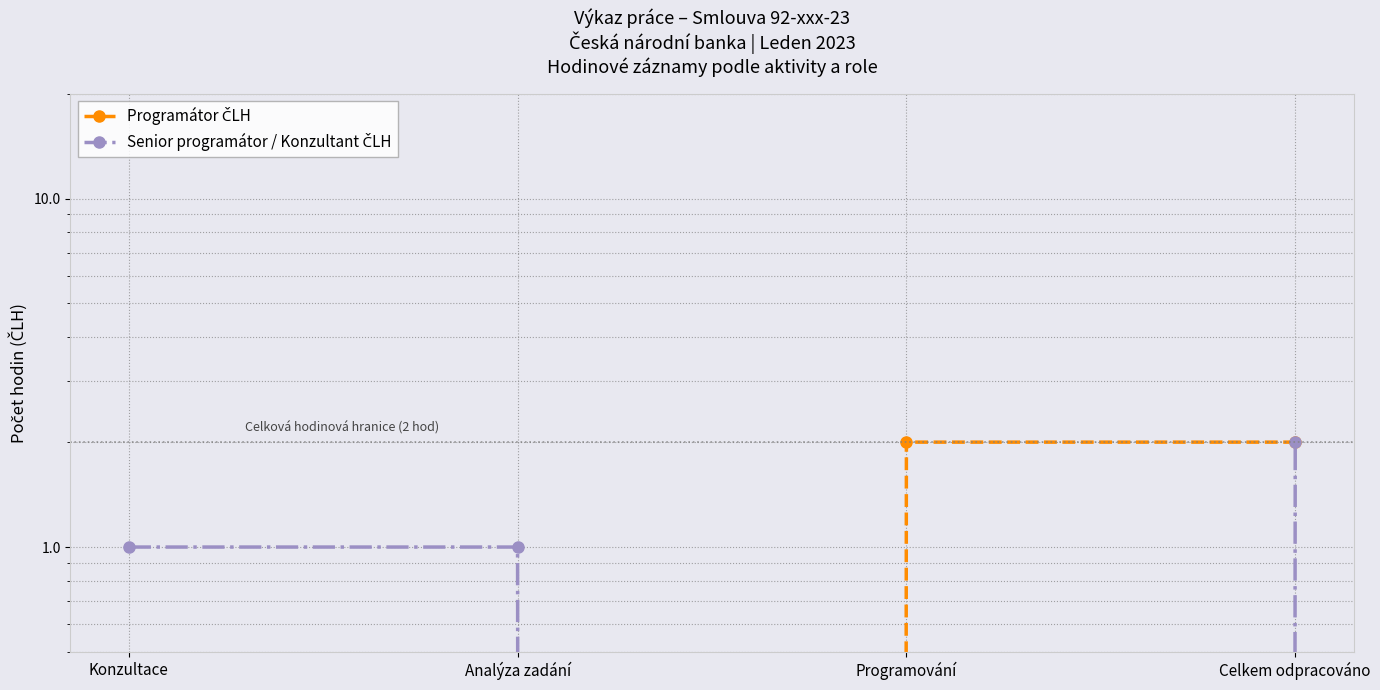

Reading left to right, transcribe all the data shown in this chart.

Programátor ČLH: Konzultace=0	Analýza zadání=0	Programování=2	Celkem odpracováno=2
Senior programátor / Konzultant ČLH: Konzultace=1	Analýza zadání=1	Programování=0	Celkem odpracováno=2